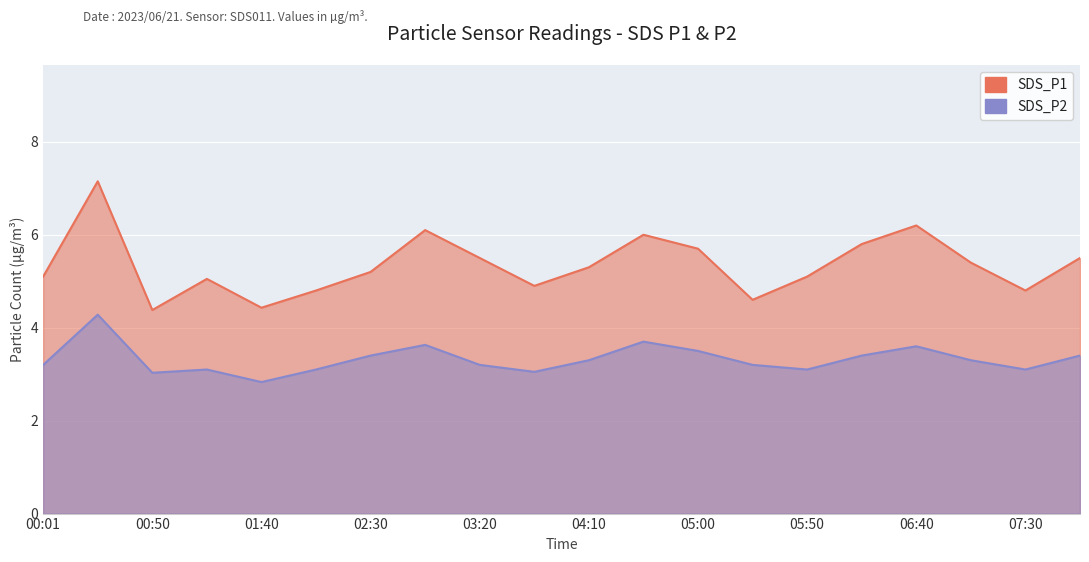

Reading left to right, extract all data points from this chart.

SDS_P1: 00:01=5.1	00:26=7.2	00:50=4.4	01:15=5.0	01:40=4.4	02:05=4.8	02:30=5.2	02:55=6.1	03:20=5.5	03:45=4.9	04:10=5.3	04:35=6.0	05:00=5.7	05:25=4.6	05:50=5.1	06:15=5.8	06:40=6.2	07:05=5.4	07:30=4.8	07:55=5.5
SDS_P2: 00:01=3.2	00:26=4.3	00:50=3.0	01:15=3.1	01:40=2.8	02:05=3.1	02:30=3.4	02:55=3.6	03:20=3.2	03:45=3.0	04:10=3.3	04:35=3.7	05:00=3.5	05:25=3.2	05:50=3.1	06:15=3.4	06:40=3.6	07:05=3.3	07:30=3.1	07:55=3.4